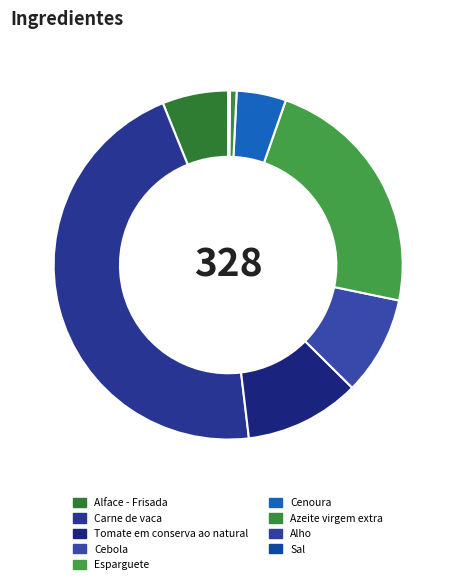

To the nearest percent, what is the combined percentage of Alface - Frisada and Esparguete?

29%